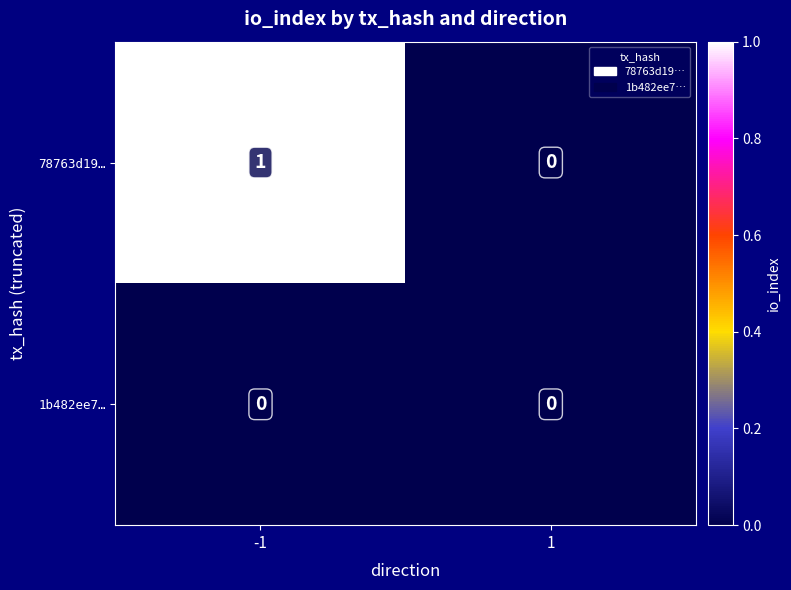

Reading right to left, transcribe all the data shown in this chart.

78763d19…: 0	1
1b482ee7…: 0	0